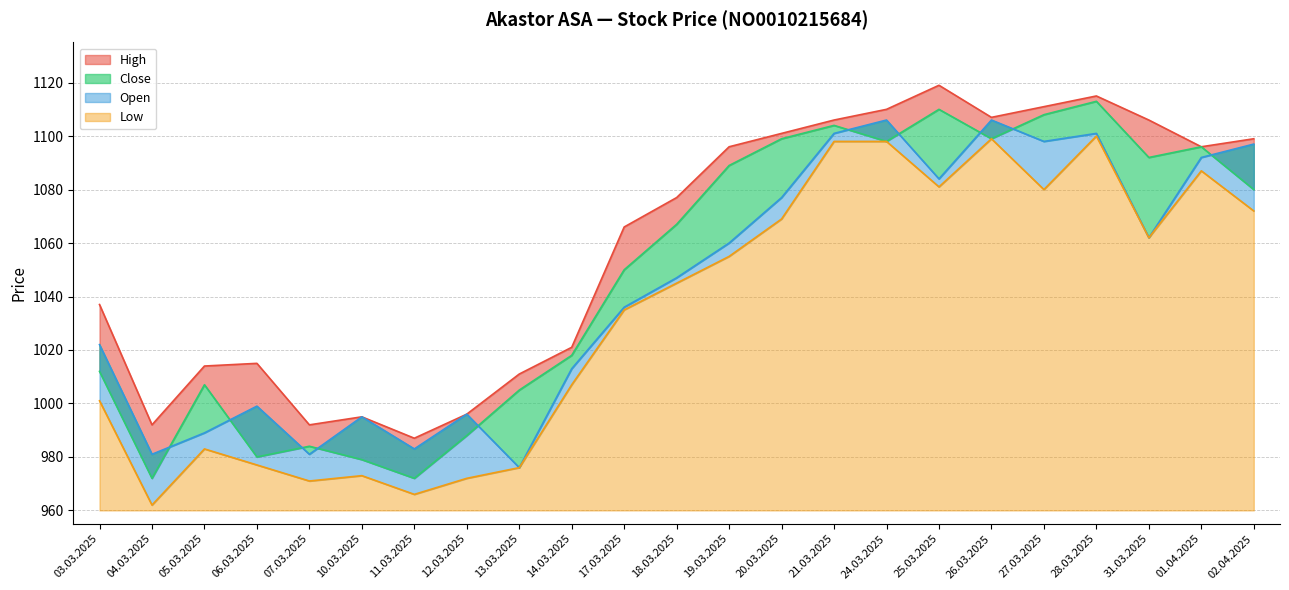

The value of High at 07.03.2025 is 992. True or false?

True